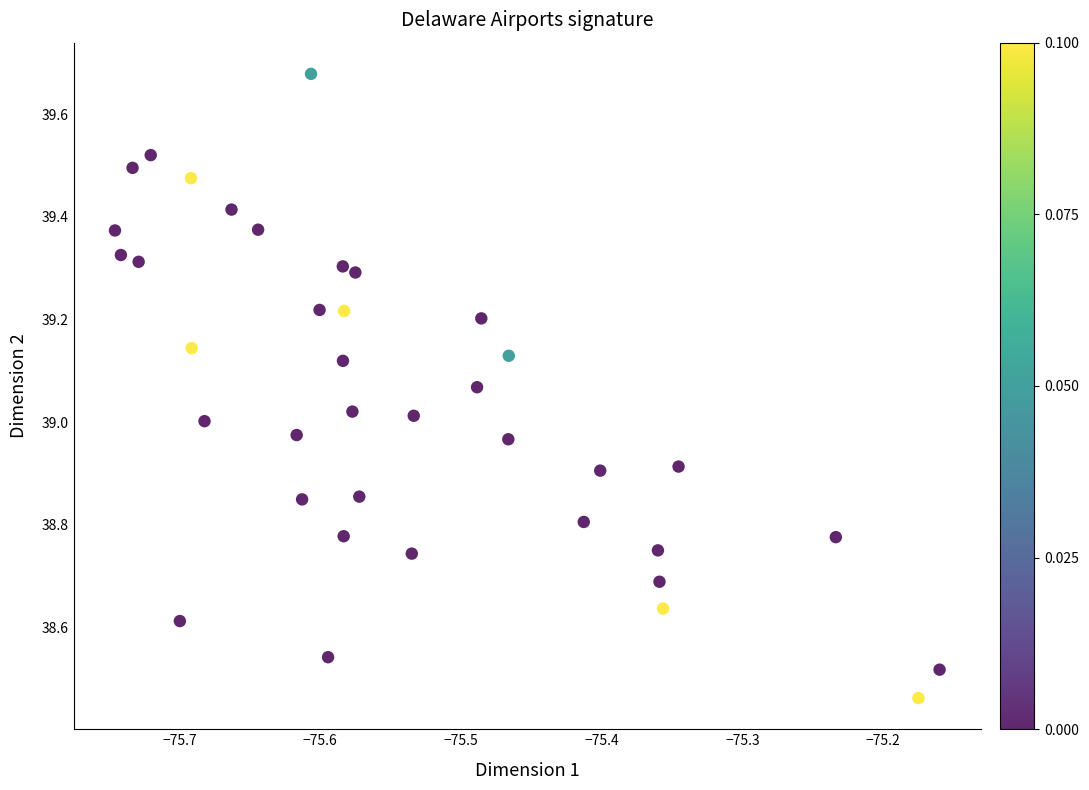

What is the range of Y values (max minus min)?

1.2